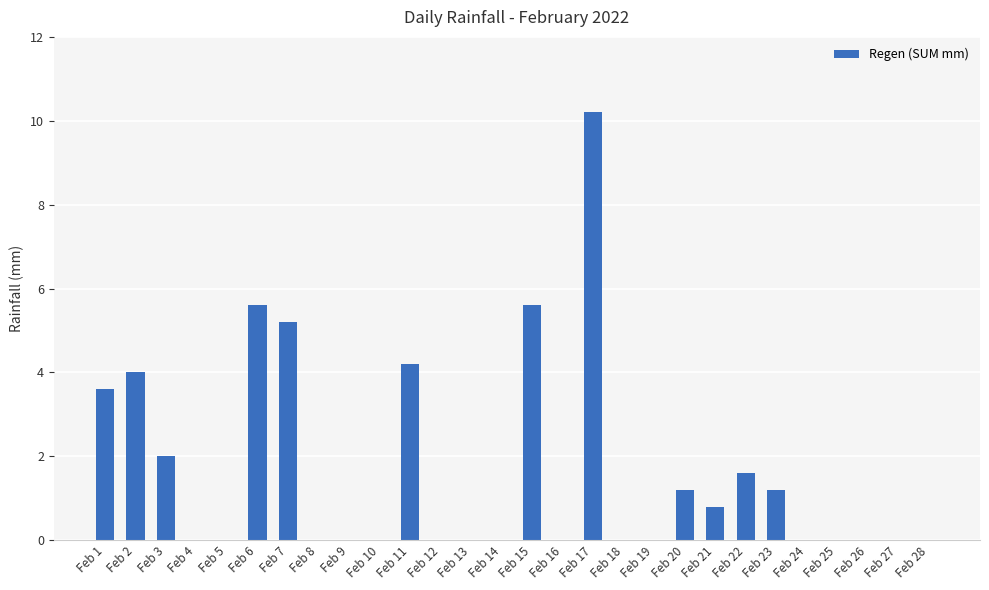

Reading left to right, transcribe all the data shown in this chart.

3.6	4.0	2.0	0.0	0.0	5.6	5.2	0.0	0.0	0.0	4.2	0.0	0.0	0.0	5.6	0.0	10.2	0.0	0.0	1.2	0.8	1.6	1.2	0.0	0.0	0.0	0.0	0.0